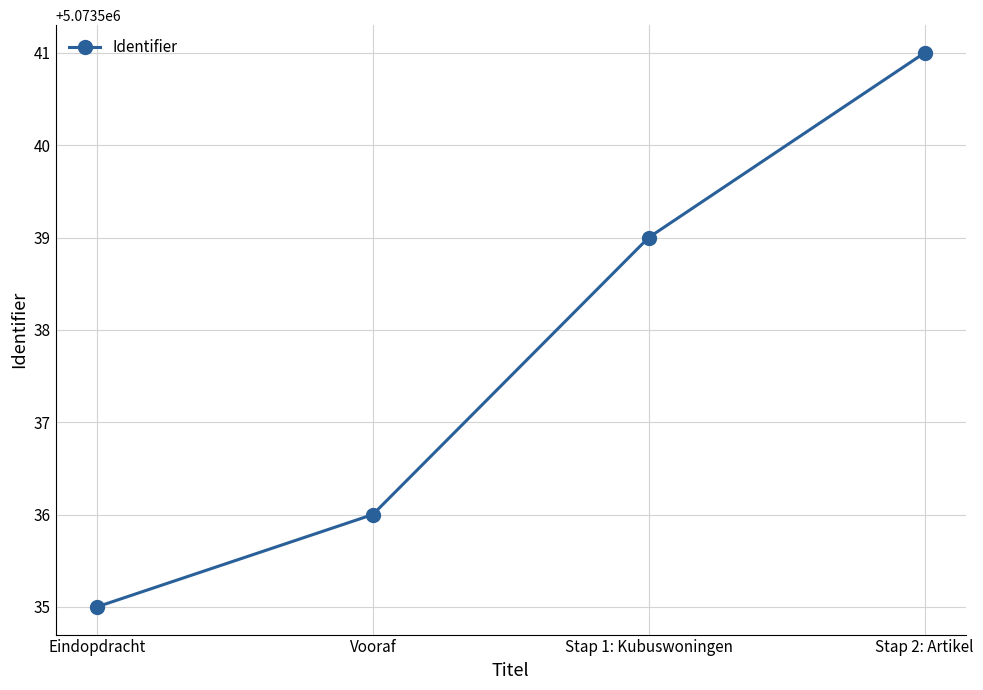

What is the label of the 4th point from the right?

Eindopdracht